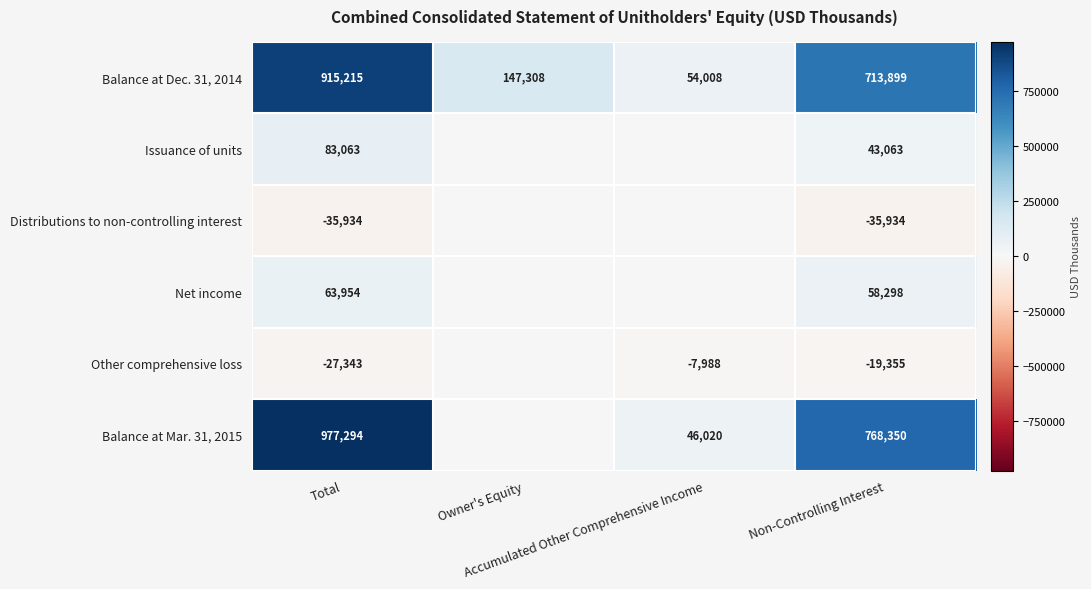

What is the difference between the second highest and second lowest values in the Balance at Dec. 31, 2014 series?

566591